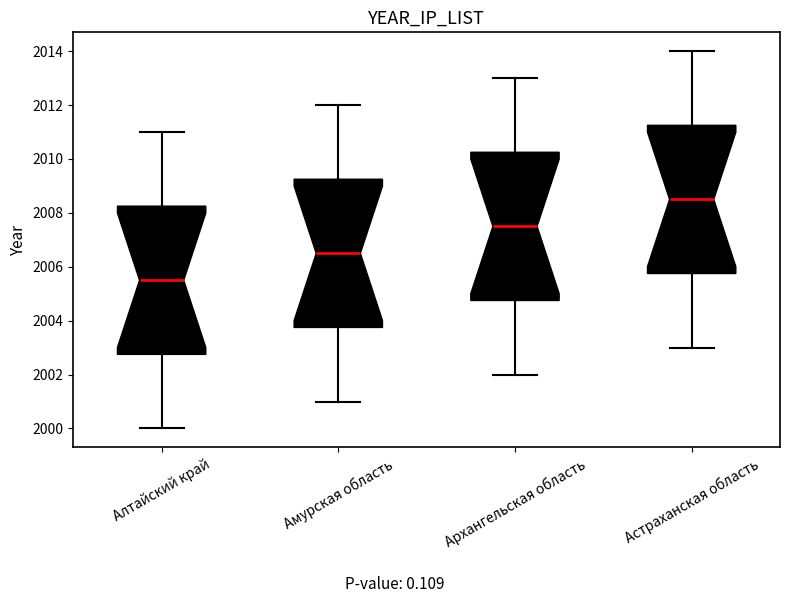

Reading left to right, read every box against the y-axis: the position of its median line, the range the box covers, and the ends of its whiskers. The values are not printed on the chart, so give them approximately, as read against the axis.

Алтайский край: median 2005.6, box 2002.8 to 2008.2, whiskers 2000.0 to 2011.0
Амурская область: median 2006.6, box 2003.8 to 2009.2, whiskers 2001.0 to 2012.0
Архангельская область: median 2007.6, box 2004.8 to 2010.2, whiskers 2002.0 to 2013.0
Астраханская область: median 2008.6, box 2005.8 to 2011.2, whiskers 2003.0 to 2014.0